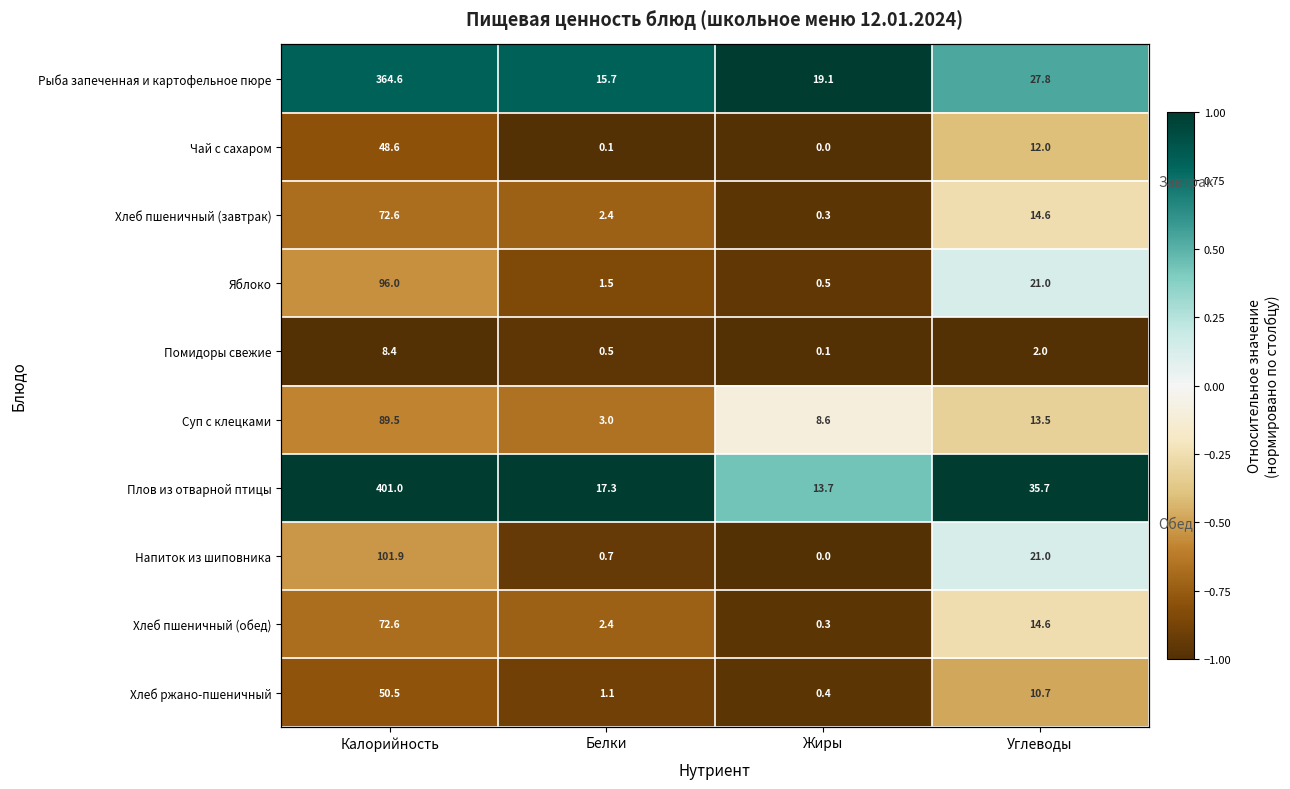

At which label does Хлеб пшеничный (обед) reach its peak?

Углеводы